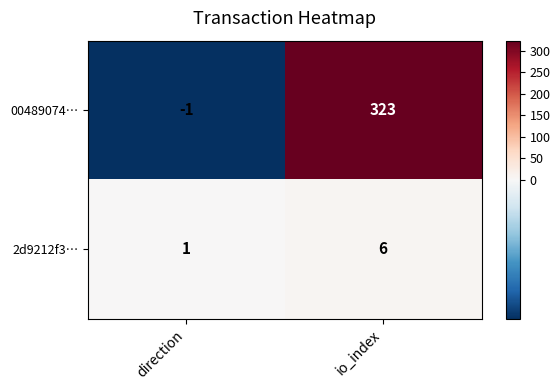

Which series has the largest range (max minus min)?

00489074…